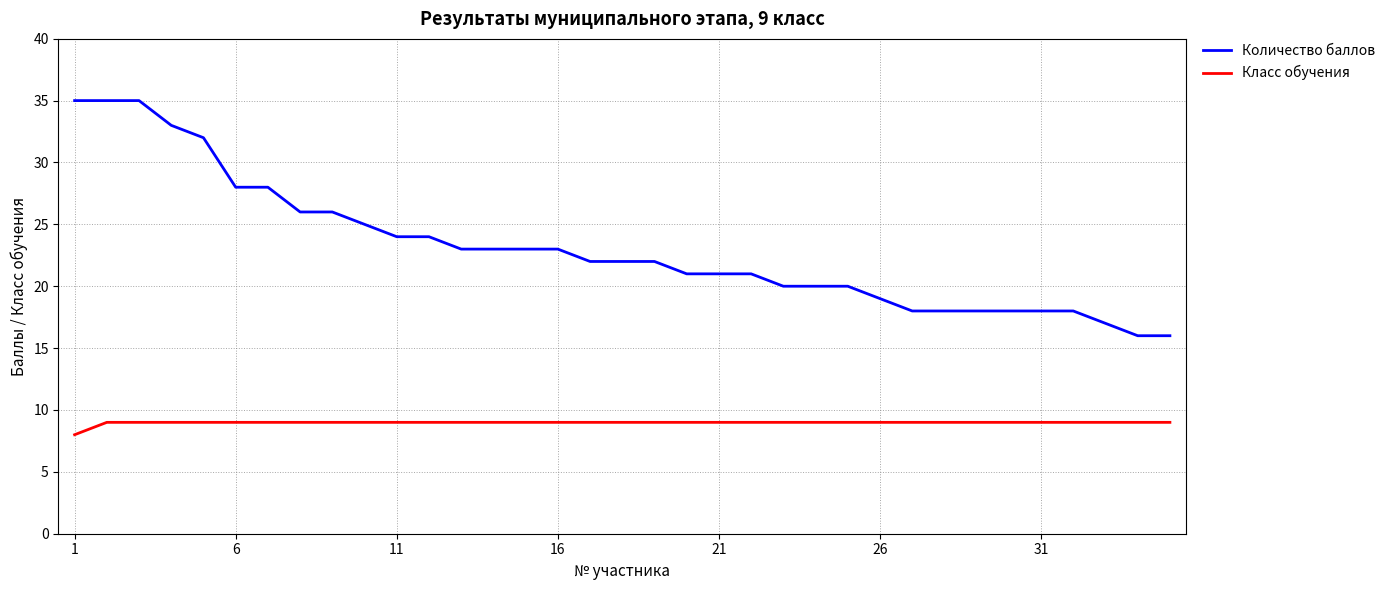

What are all the series names shown in the legend?

Количество баллов, Класс обучения